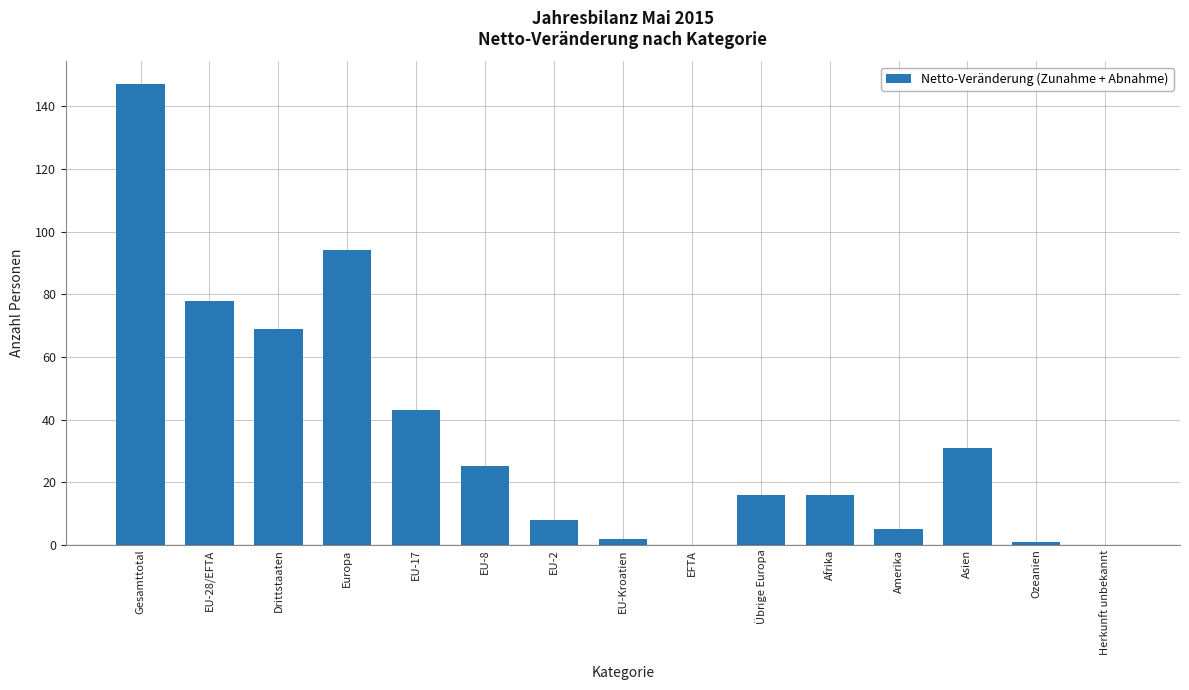

Where does the data first go above 16?

Gesamttotal